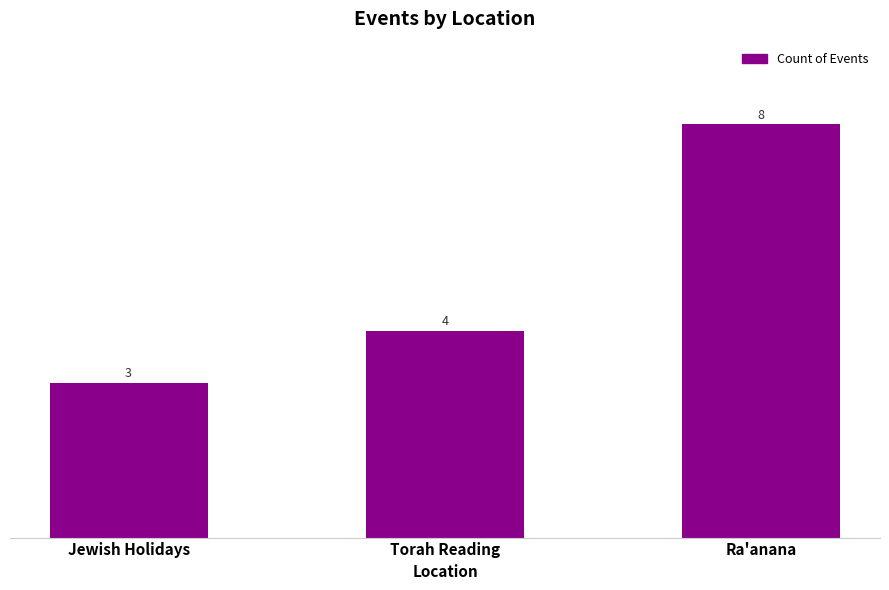

Are the bars horizontal?

No